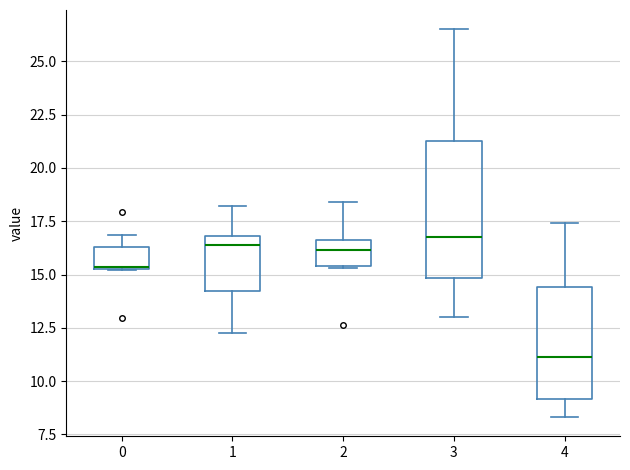

Reading left to right, transcribe this box plot: for each box, give where its median line is, the range the box spans, and where its two whiskers end, as read against the y-axis. The values are not printed on the chart, so give them approximately, as read against the axis.

0: median 15.5 (drawn on the box's lower edge), box 15.5 to 16.5, whiskers 15.0 to 17.0
1: median 16.5, box 14.0 to 17.0, whiskers 12.5 to 18.0
2: median 16.0, box 15.5 to 16.5, whiskers 15.5 to 18.5
3: median 17.0, box 15.0 to 21.0, whiskers 13.0 to 26.5
4: median 11.0, box 9.0 to 14.5, whiskers 8.5 to 17.5